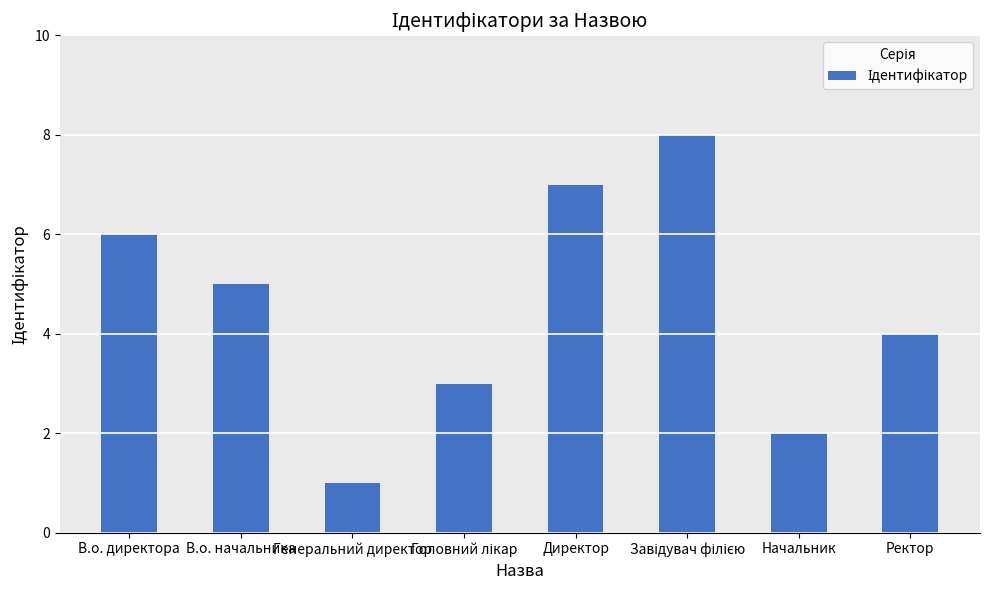

What position from the right is Директор?

4